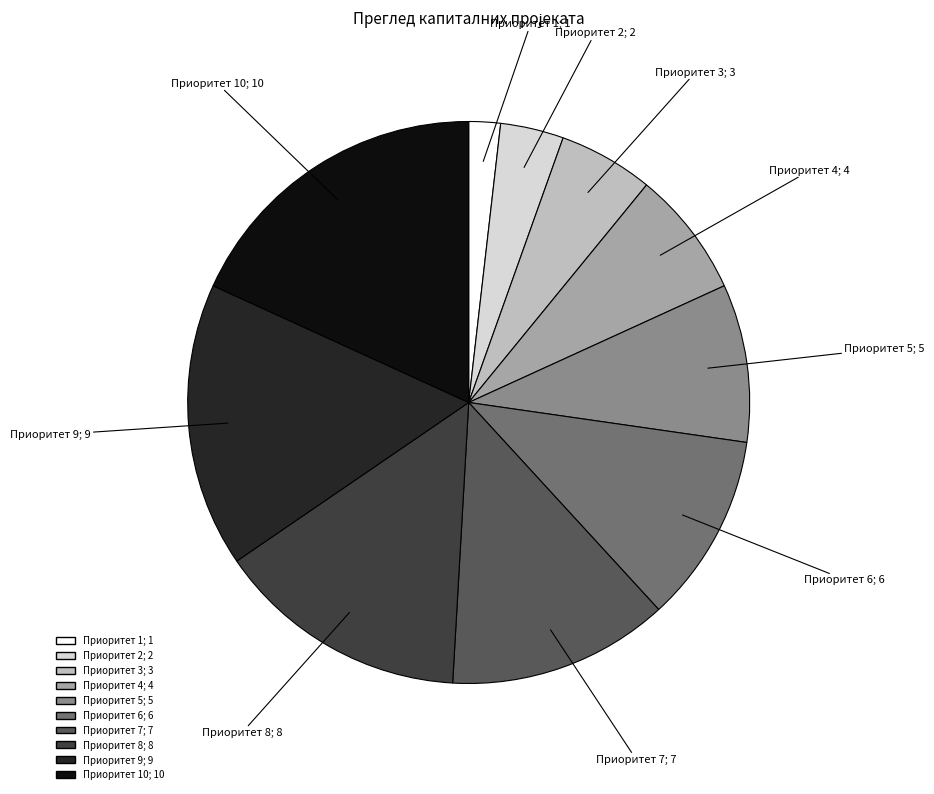

How many slices are in this pie chart?

10